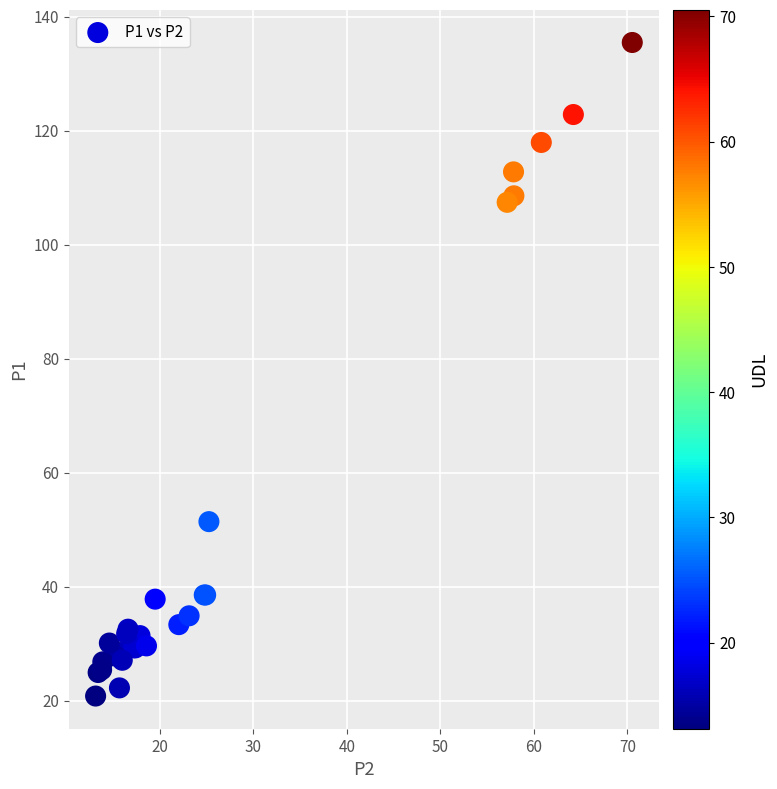

What Y value in the scatter plot is closest to 78?

51.4